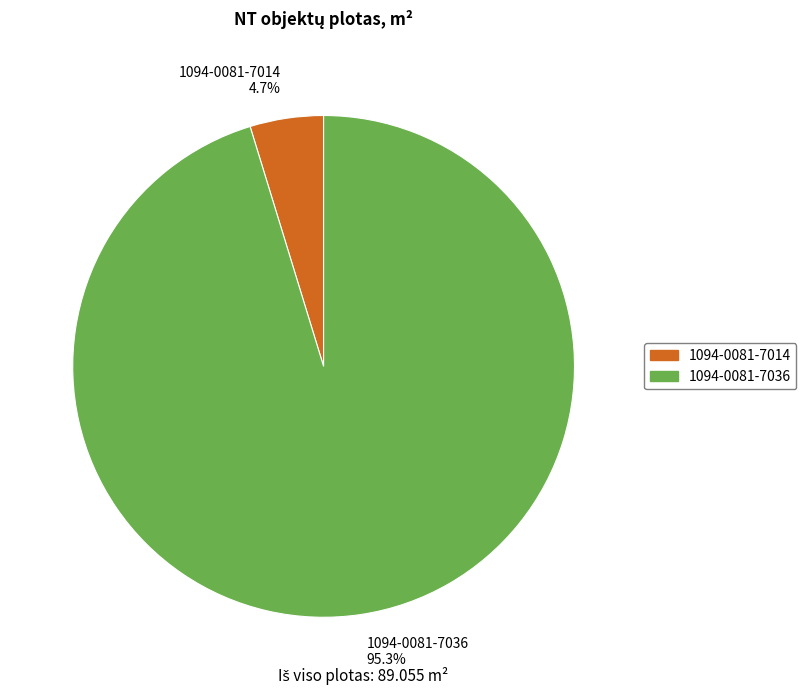

Is there any slice that represents more than half of the pie?

Yes